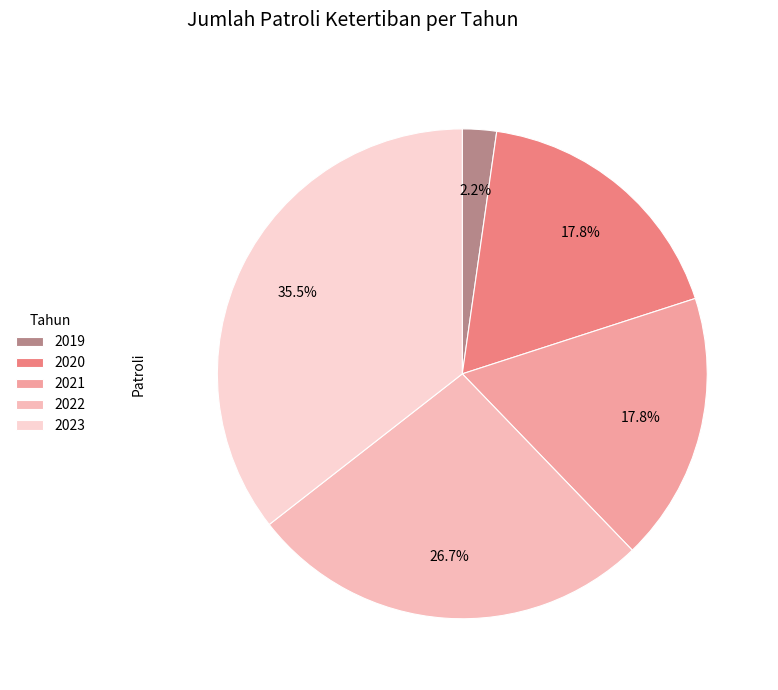

Rank the categories by value from highest to lowest.

2023, 2022, 2020, 2021, 2019